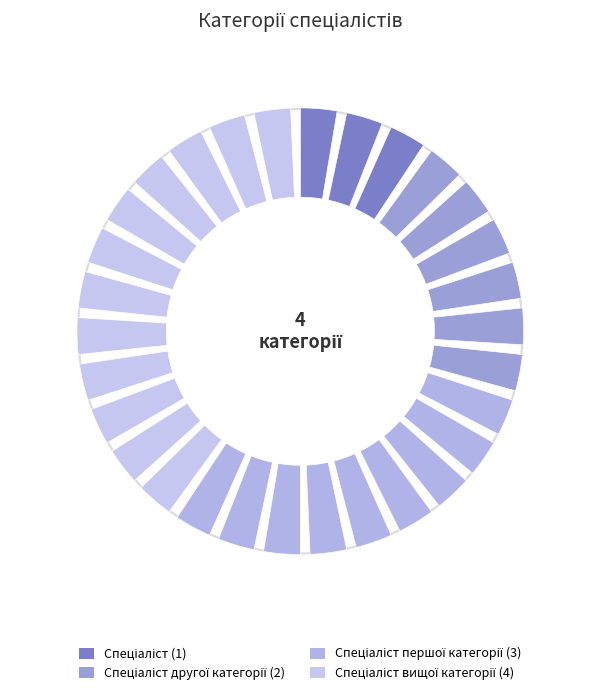

To the nearest percent, what percentage of the pie is Спеціаліст вищої категорії?

40%